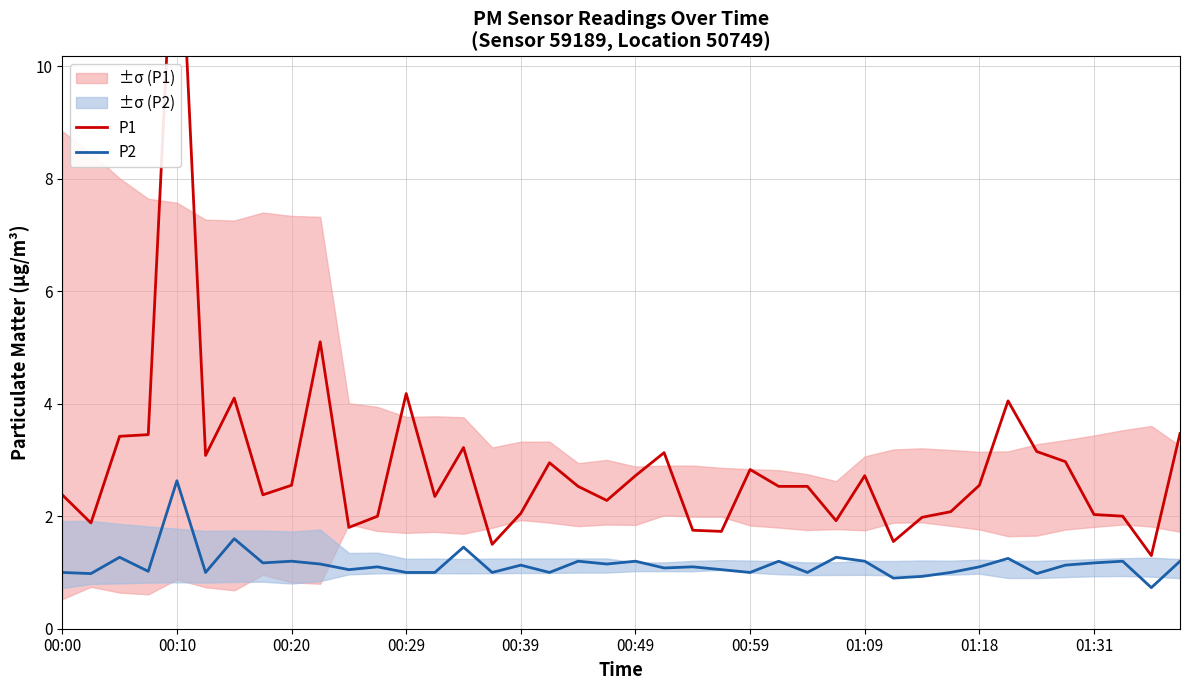

The value of P2 at 19 is 1.9. True or false?

False